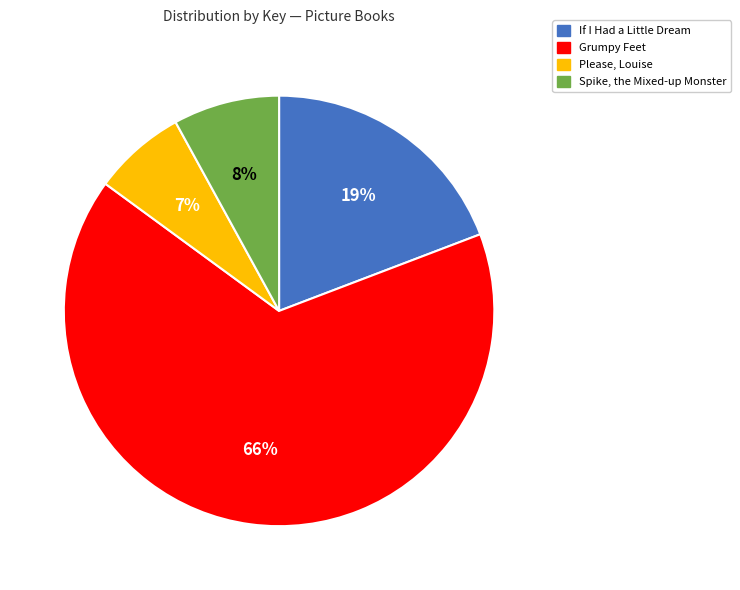

Which slice is the smallest?

Please, Louise